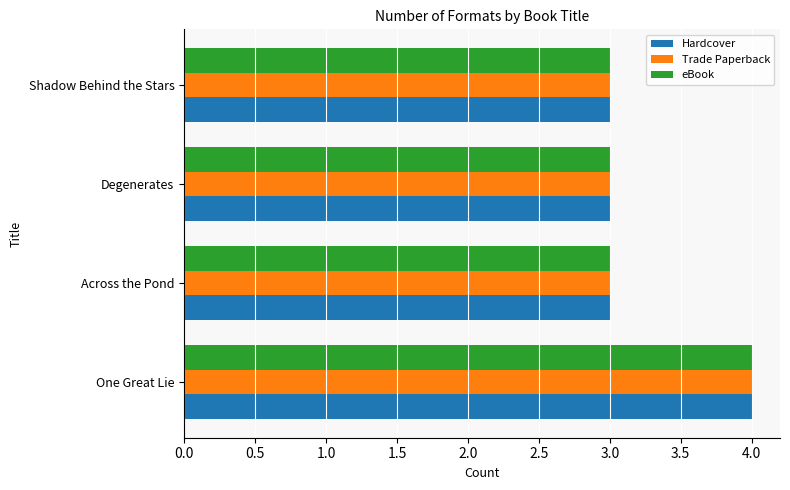

What is the average value of the Hardcover series?

3